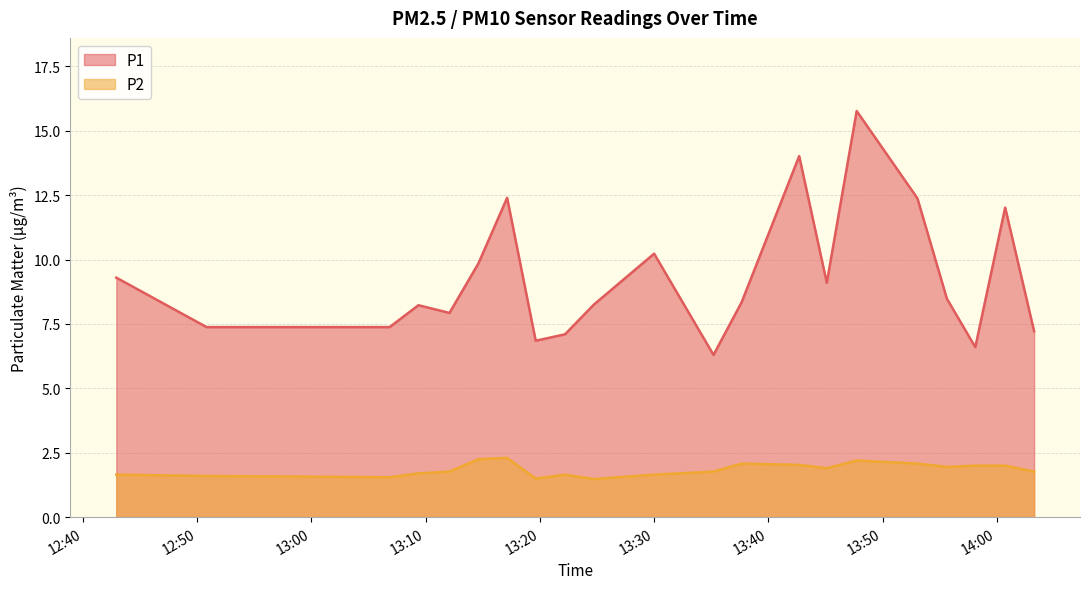

True or false: P2 and P1 intersect in this chart.

False